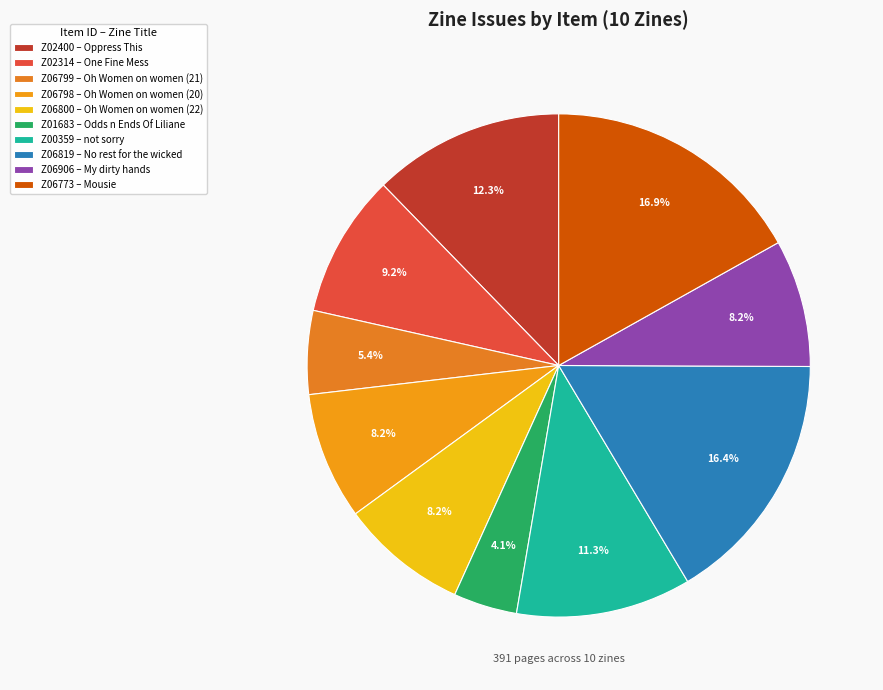

Is it true that Z06800 is 8% of the pie?

True